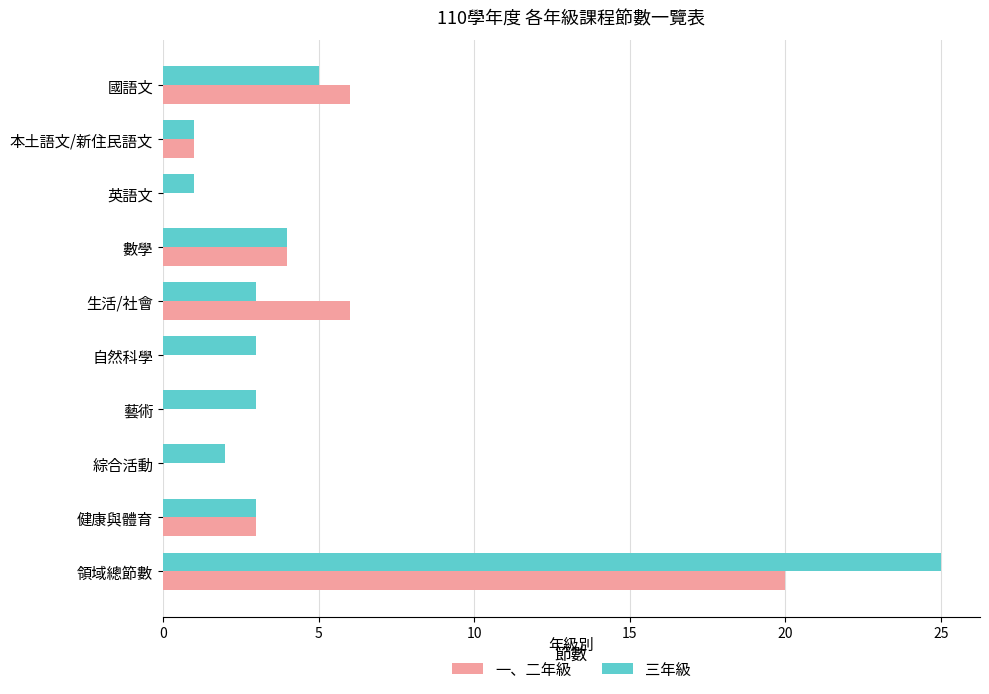

How many series are shown in this chart?

2